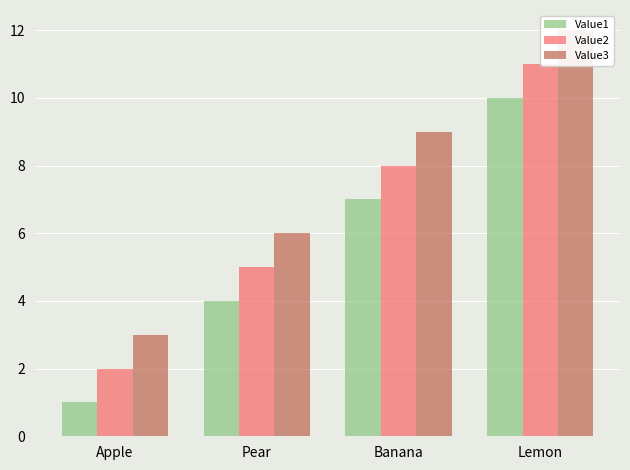

What is the sum of all Value3 values?

30